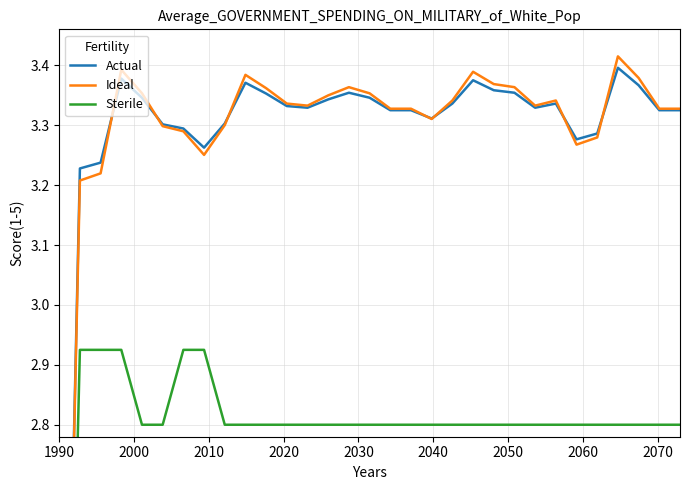

True or false: Sterile and Ideal intersect in this chart.

False